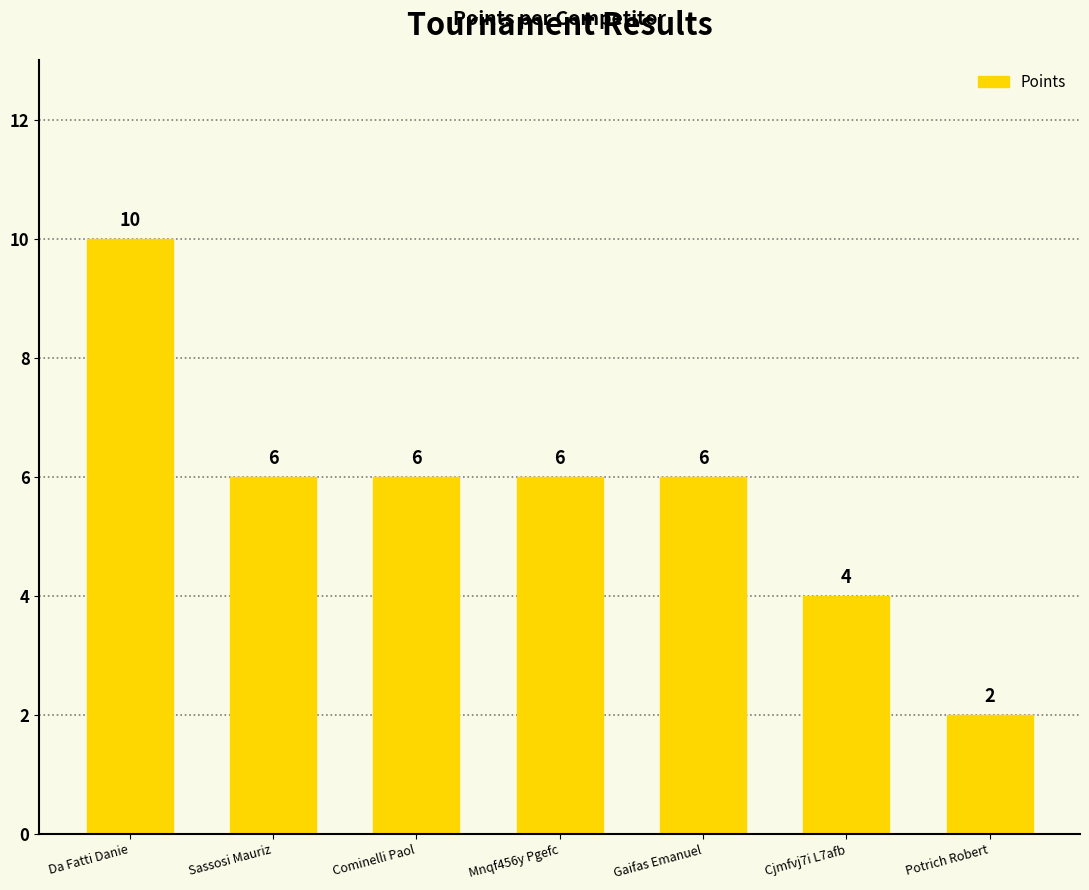

Where does the data first go above 6?

Da Fatti Danie